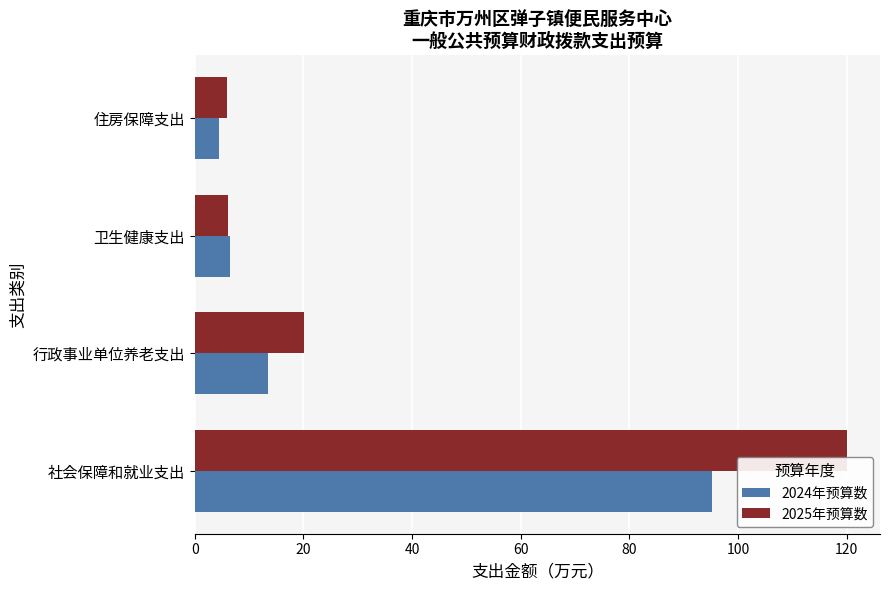

How many values in the 2025年预算数 series are below 20?

2